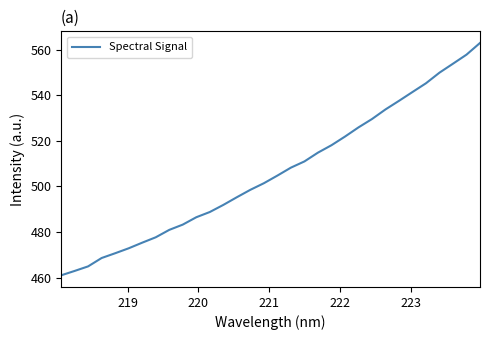

Does the chart have visible grid lines?

No